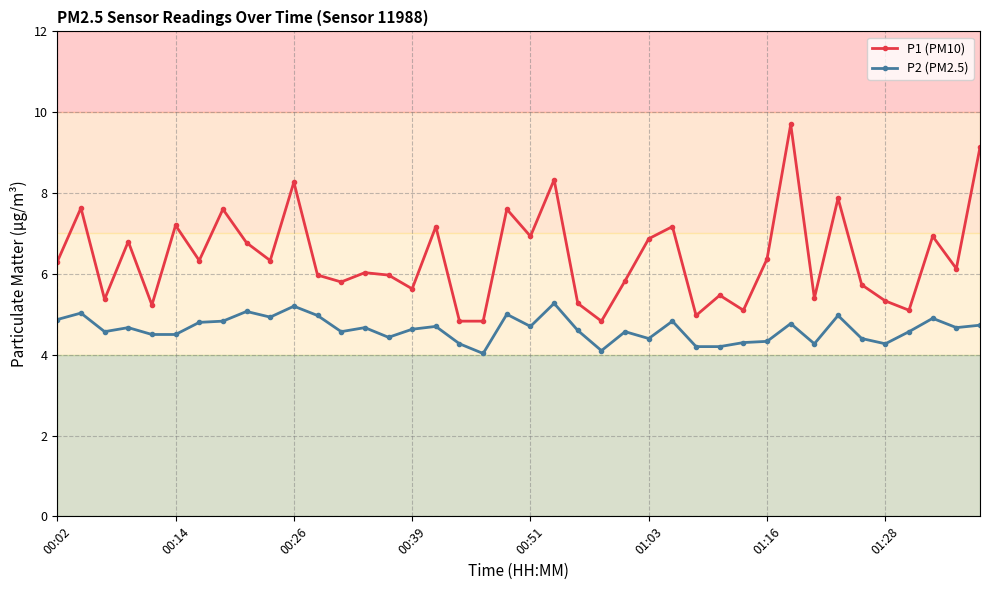

What is the minimum value for P2 (PM2.5)?

4.0